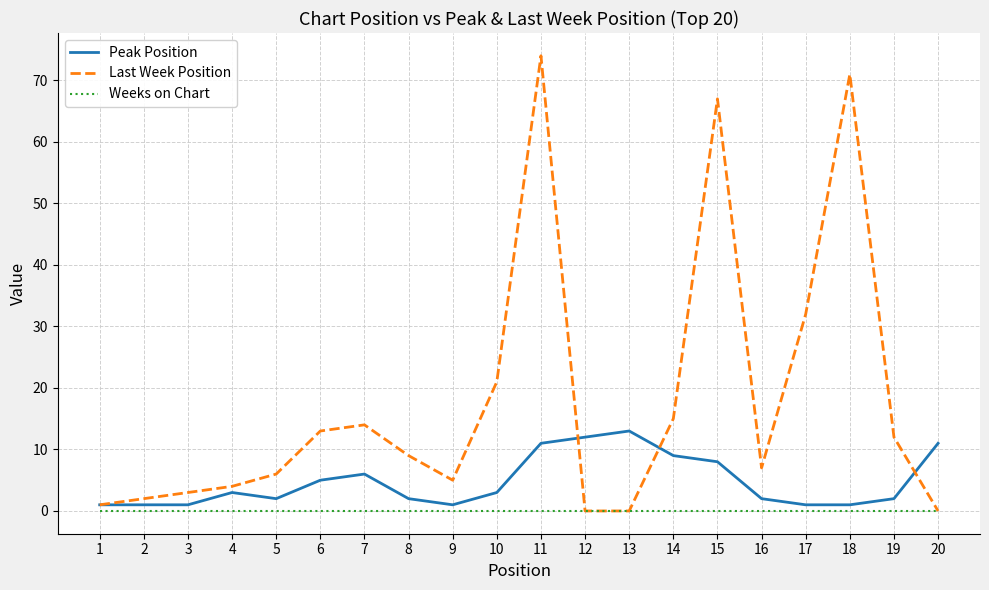

List the series in order of their peak value, highest first.

Last Week Position, Peak Position, Weeks on Chart